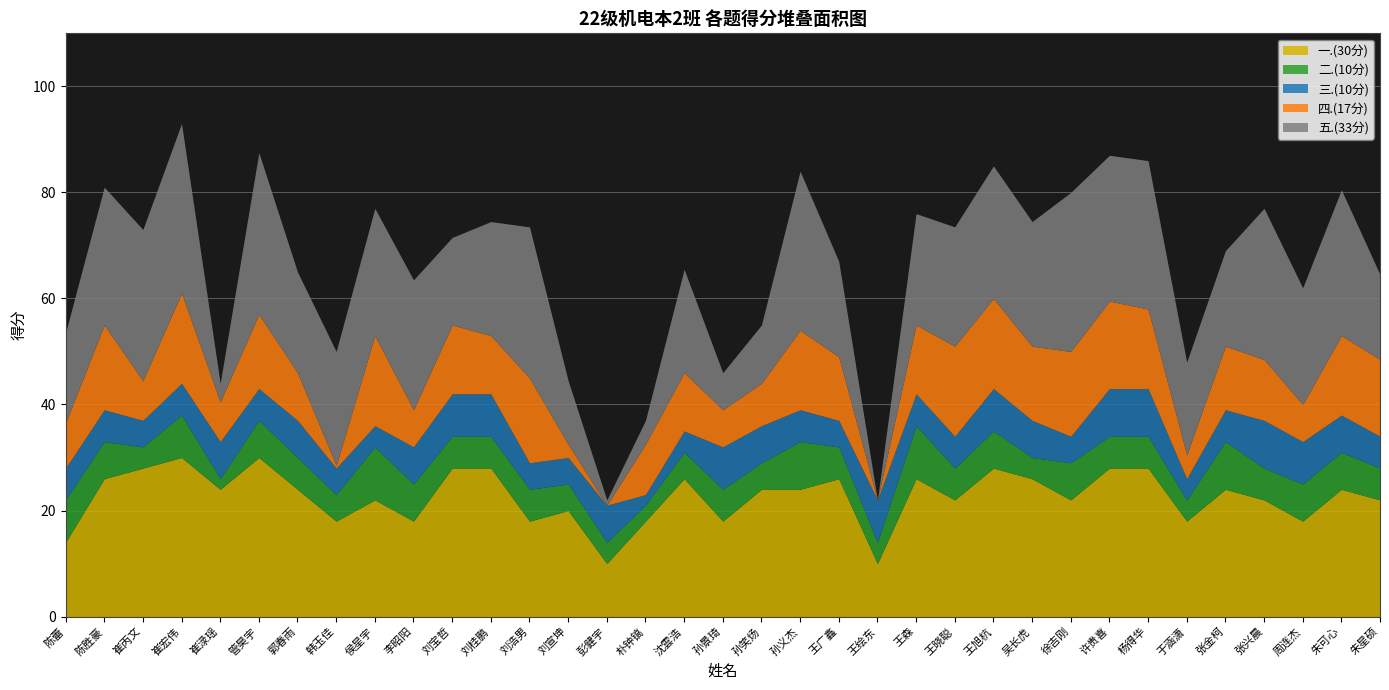

Rank the series at 张金柯 from highest to lowest value.

一.(30分), 五.(33分), 四.(17分), 二.(10分), 三.(10分)